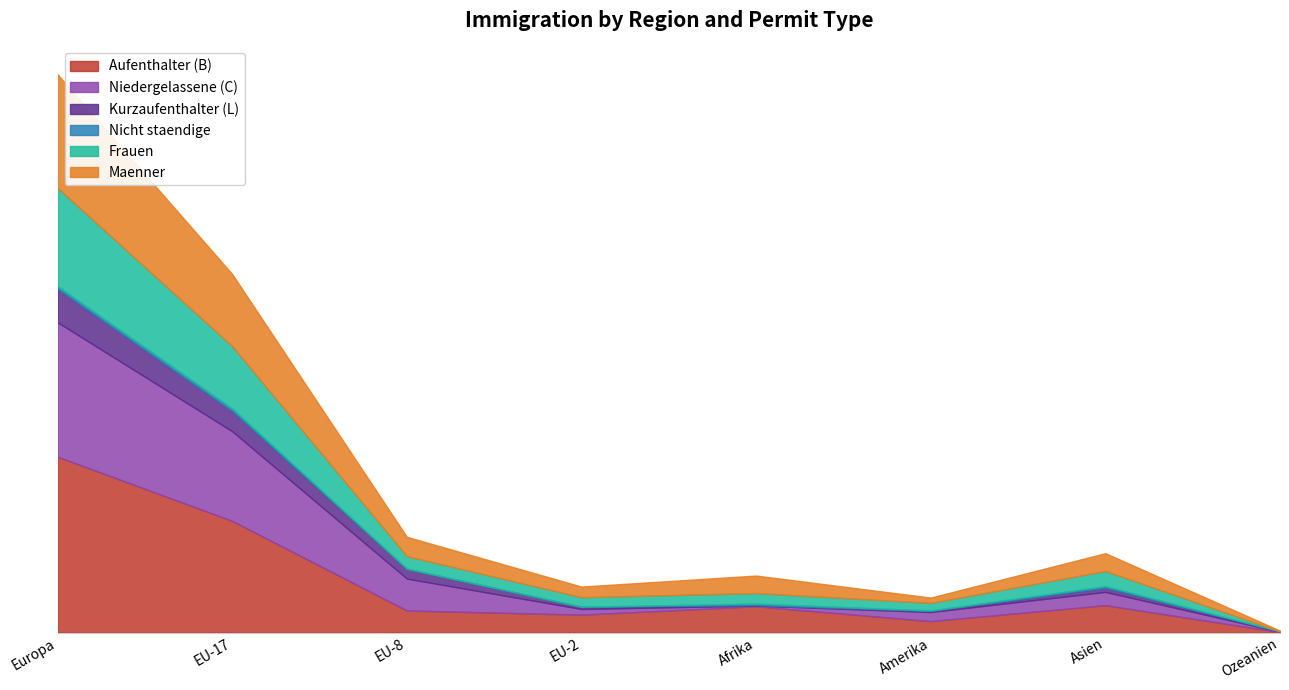

How many values in the Kurzaufenthalter (L) series exceed 11?

3